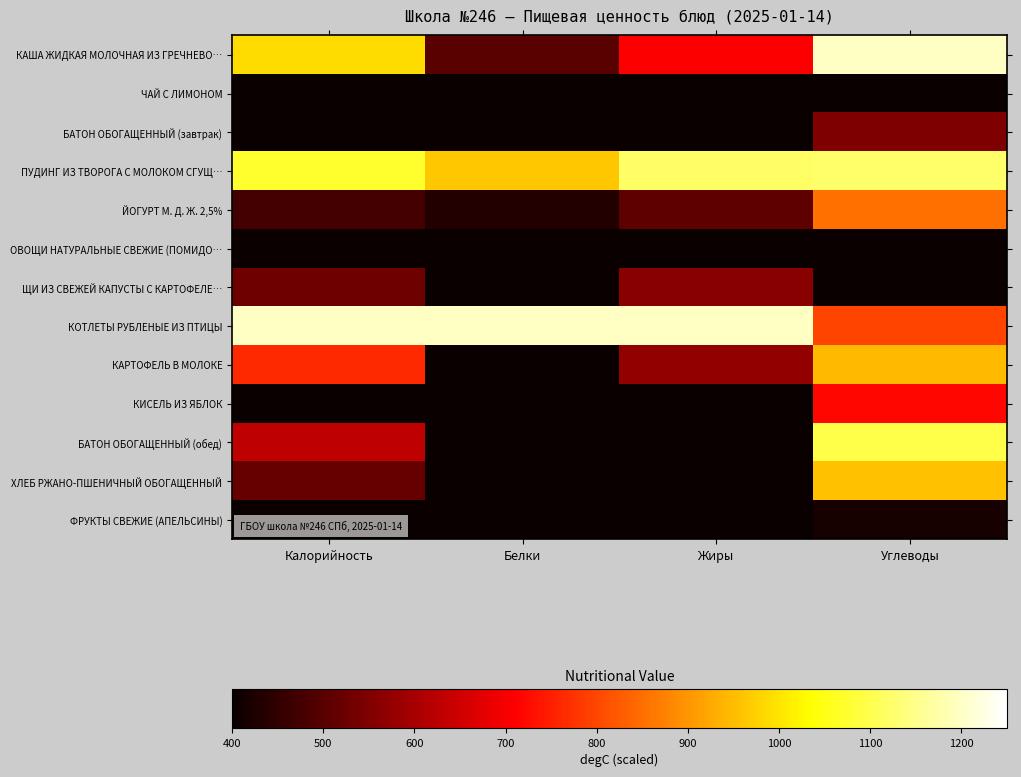

At Жиры, list the series in order from largest to smallest.

КОТЛЕТЫ РУБЛЕНЫЕ ИЗ ПТИЦЫ, ПУДИНГ ИЗ ТВОРОГА С МОЛОКОМ СГУЩ…, КАША ЖИДКАЯ МОЛОЧНАЯ ИЗ ГРЕЧНЕВО…, КАРТОФЕЛЬ В МОЛОКЕ, ЩИ ИЗ СВЕЖЕЙ КАПУСТЫ С КАРТОФЕЛЕ…, ЙОГУРТ М. Д. Ж. 2,5%, БАТОН ОБОГАЩЕННЫЙ (обед), БАТОН ОБОГАЩЕННЫЙ (завтрак), ХЛЕБ РЖАНО-ПШЕНИЧНЫЙ ОБОГАЩЕННЫЙ, ФРУКТЫ СВЕЖИЕ (АПЕЛЬСИНЫ), ОВОЩИ НАТУРАЛЬНЫЕ СВЕЖИЕ (ПОМИДО…, КИСЕЛЬ ИЗ ЯБЛОК, ЧАЙ С ЛИМОНОМ